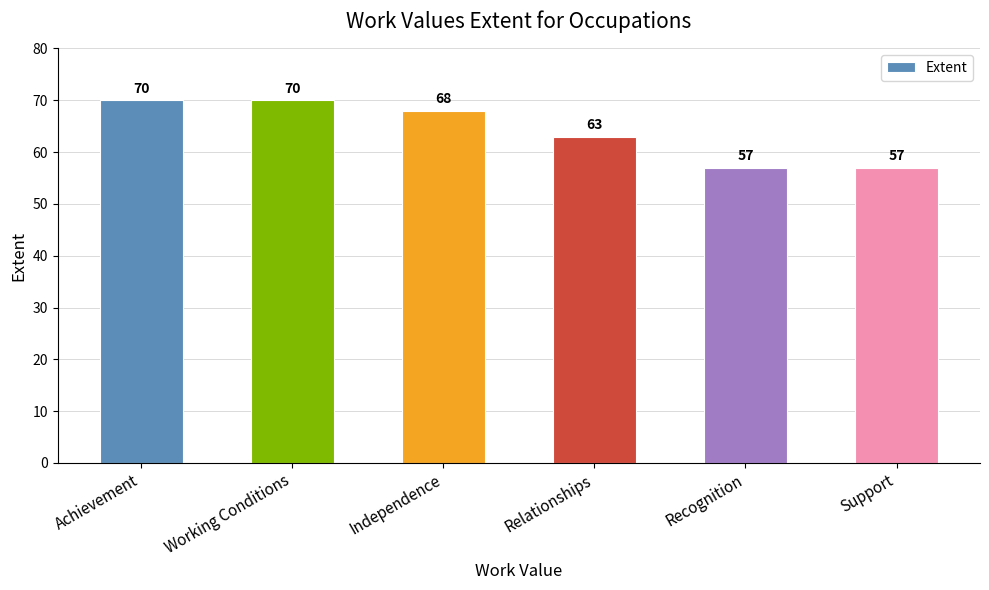

True or false: the data shows 37 at Independence.

False